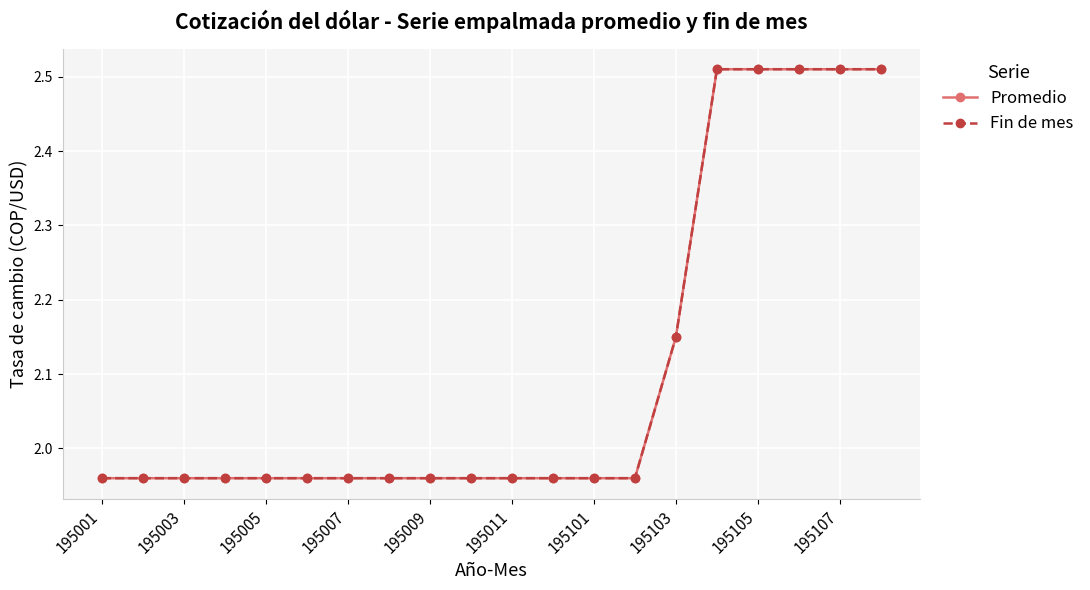

Is this an area chart (filled region under the line)?

No